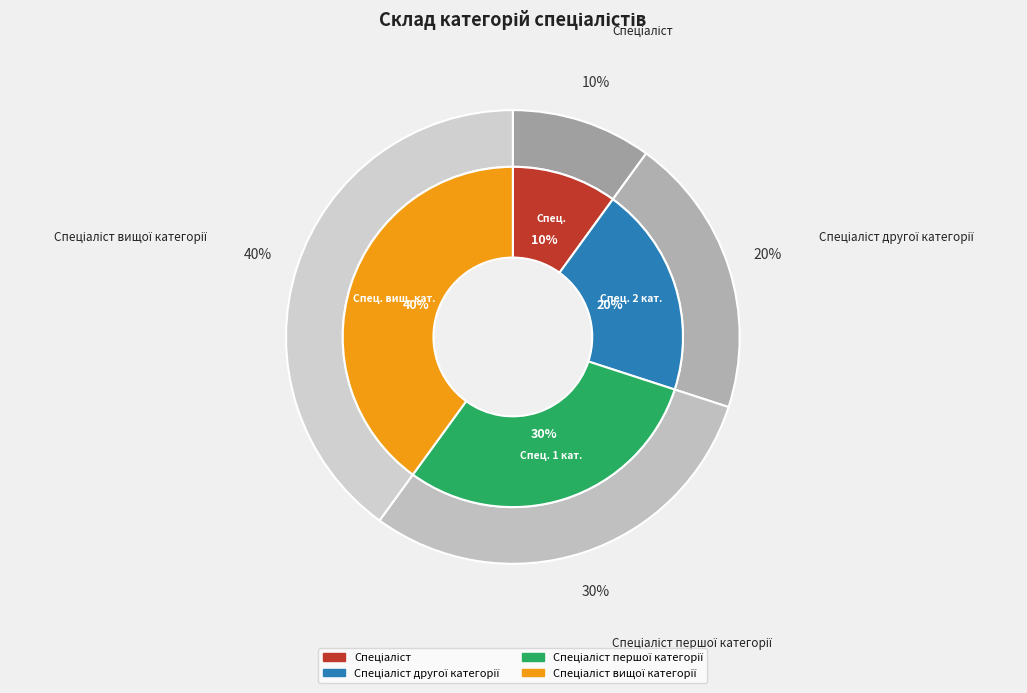

Is the sum of Спеціаліст другої категорії and Спеціаліст greater than half?

No